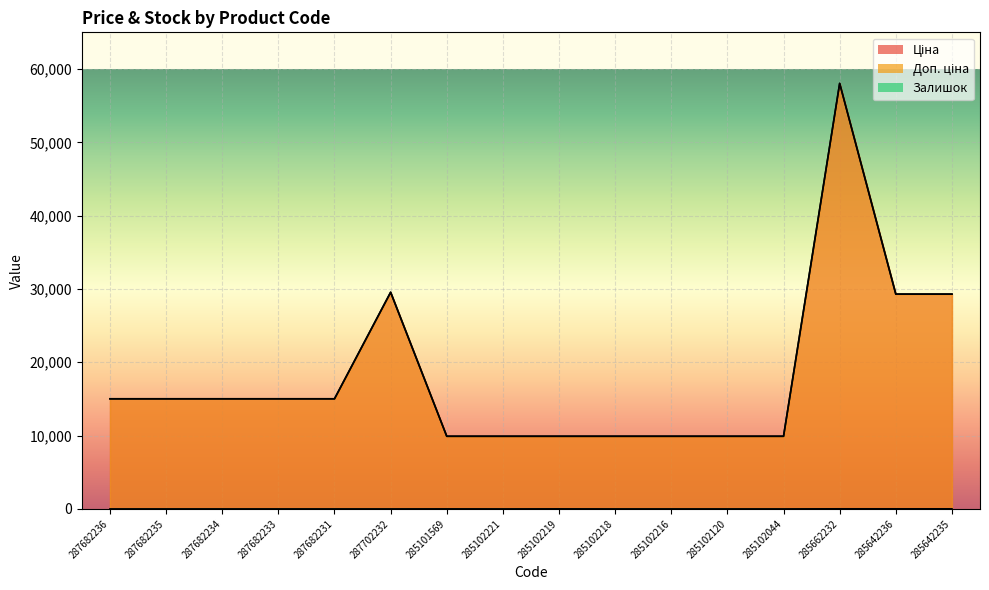

At 285102216, list the series in order from largest to smallest.

Ціна, Доп. ціна, Залишок